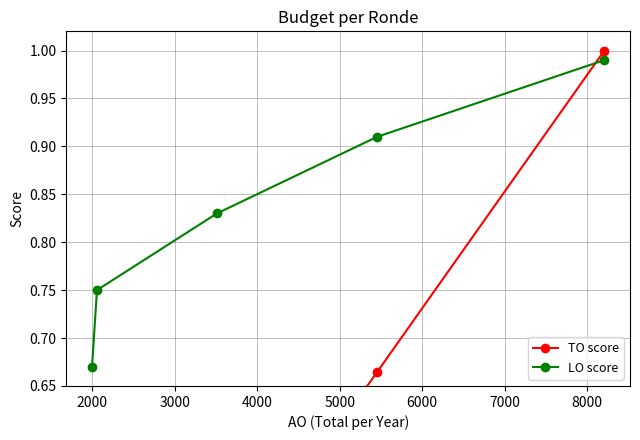

What is the difference between the maximum and second lowest values in the TO score series?

0.7